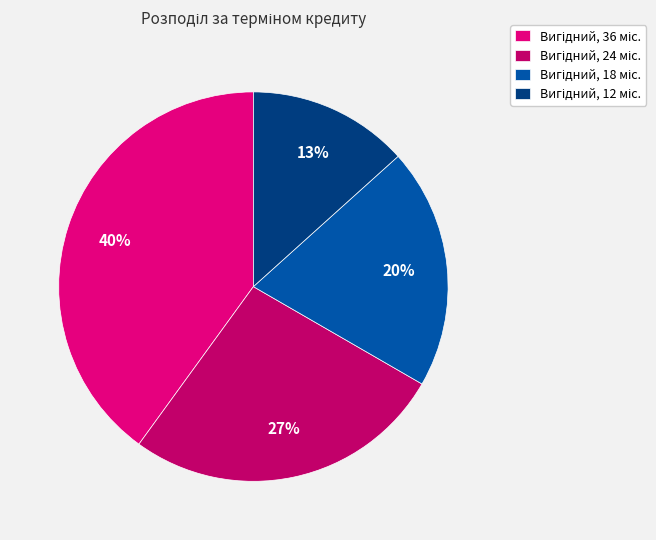

To the nearest percent, what is the average slice percentage?

25%